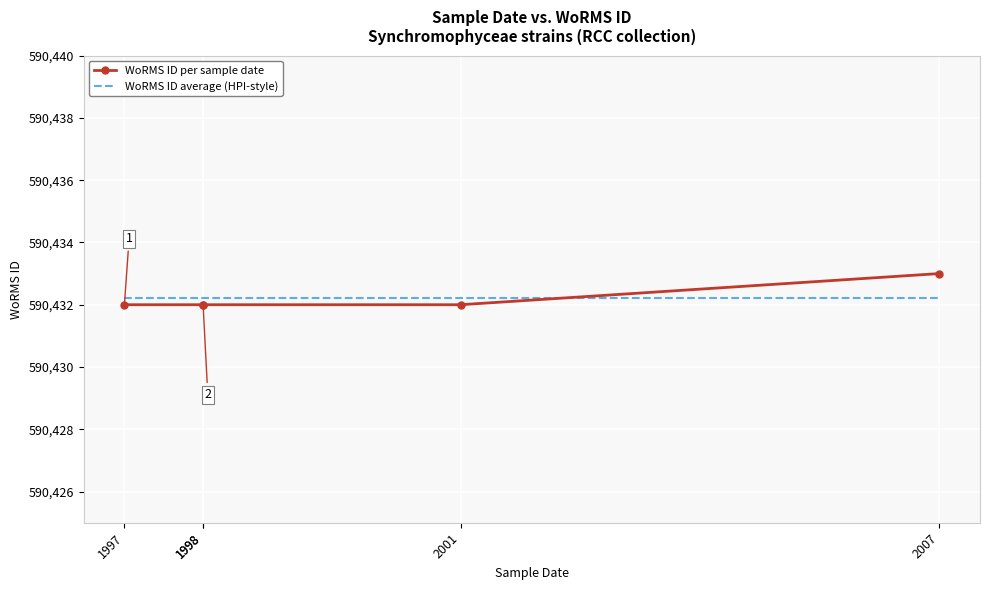

At which label does WoRMS ID per sample date reach its peak?

2007